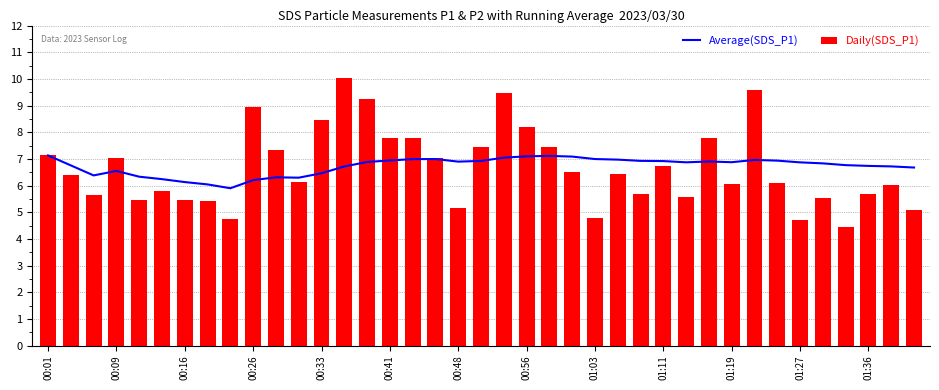

What is the minimum value for Daily(SDS_P1)?

4.5